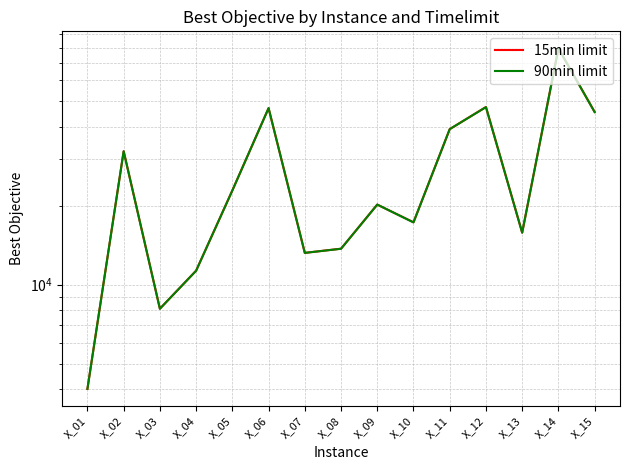

Which series has the widest spread of values?

90min limit